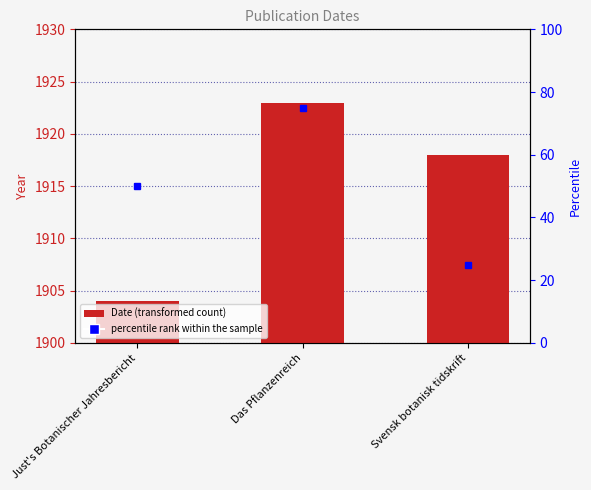

Where is the data nearest to the value 1913?

Svensk botanisk tidskrift